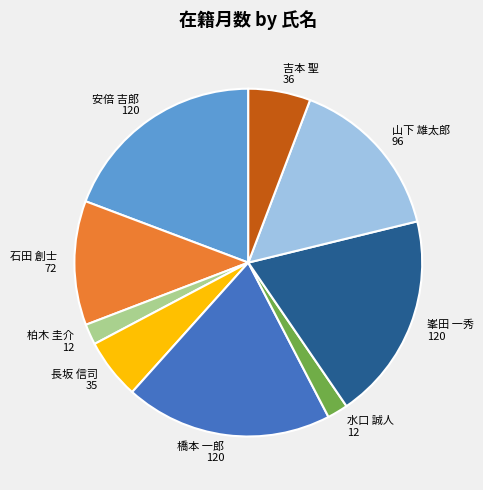

Combined, do 石田 創士 72 and 峯田 一秀 120 account for over 50%?

No